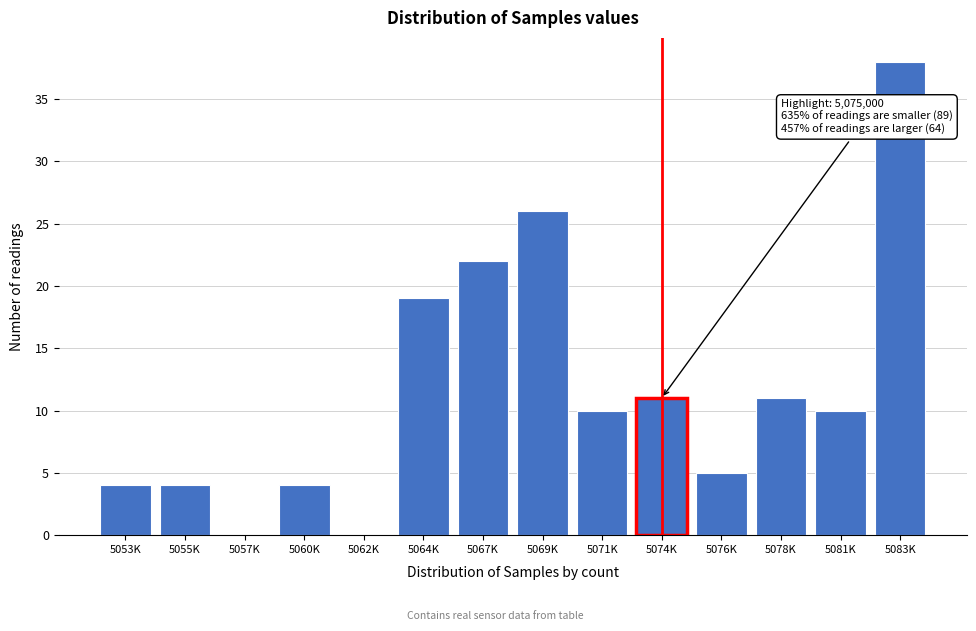

Reading right to left, transcribe all the data shown in this chart.

5083K=38	5081K=10	5078K=11	5076K=5	5074K=11	5071K=10	5069K=26	5067K=22	5064K=19	5062K=0	5060K=4	5057K=0	5055K=4	5053K=4